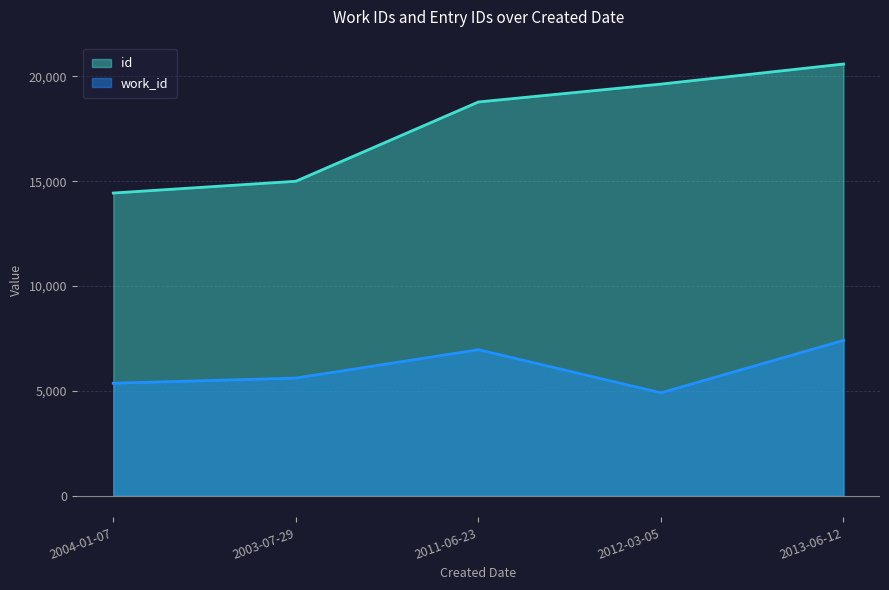

Does the chart display data point markers on the line(s)?

No